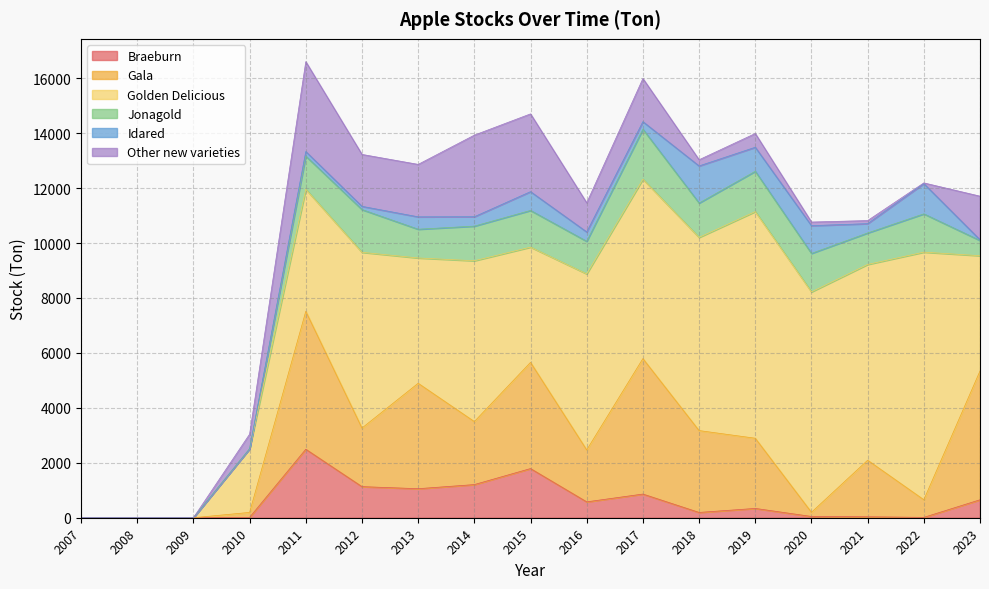

Rank the series by their maximum value, from lowest to highest.

Idared, Jonagold, Braeburn, Other new varieties, Gala, Golden Delicious